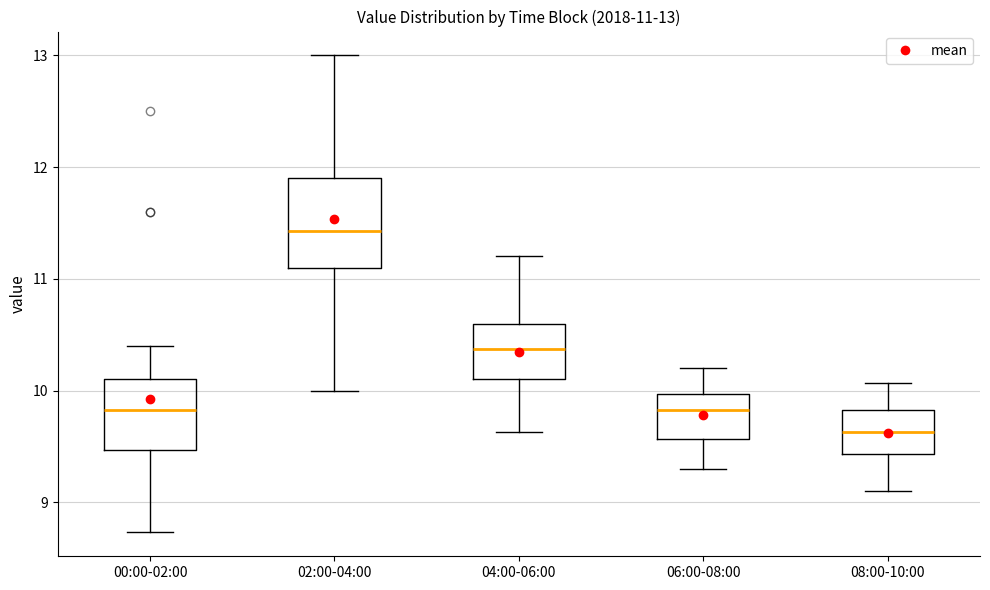

Comparing the boxes themselves (not the whiskers), which one is the tallest?

02:00-04:00